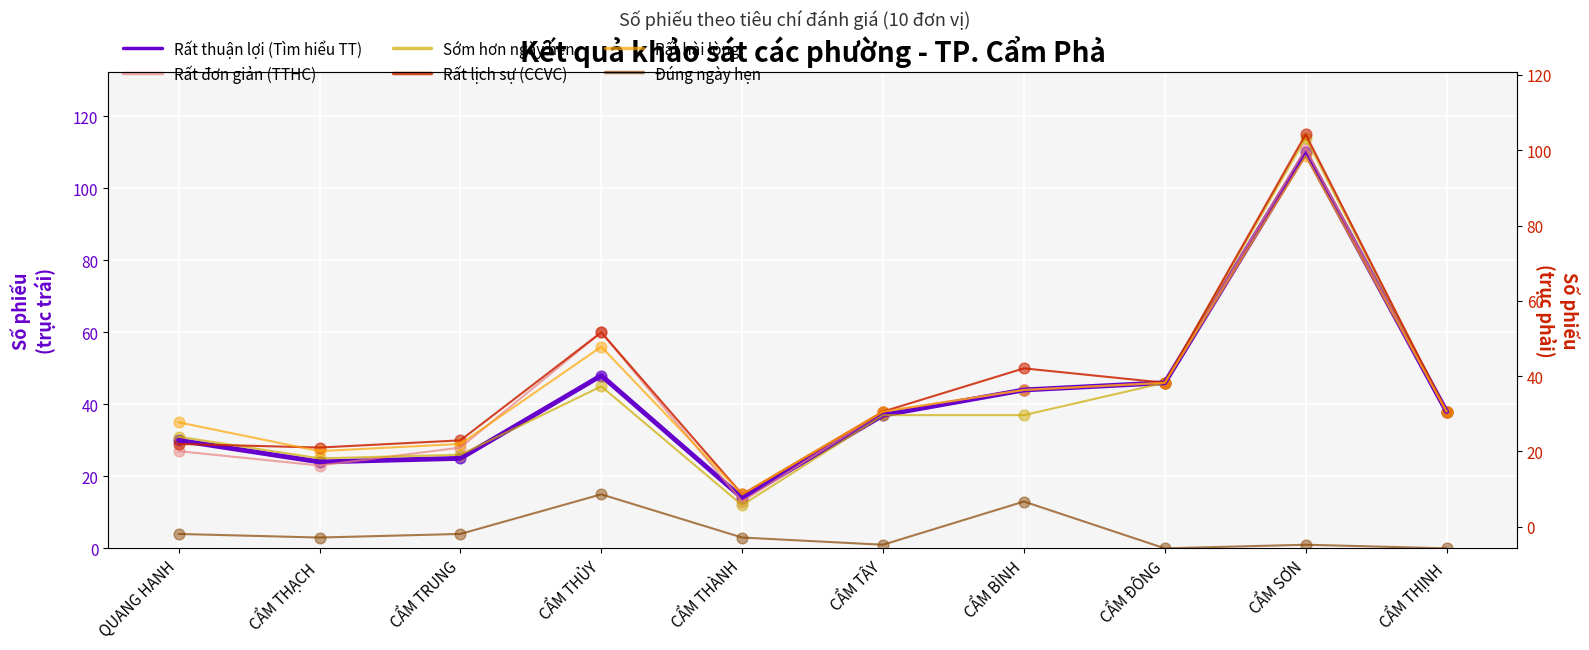

Is the value of Rất đơn giản (TTHC) at QUANG HANH greater than the value of Rất lịch sự (CCVC) at CẨM THỊNH?

No